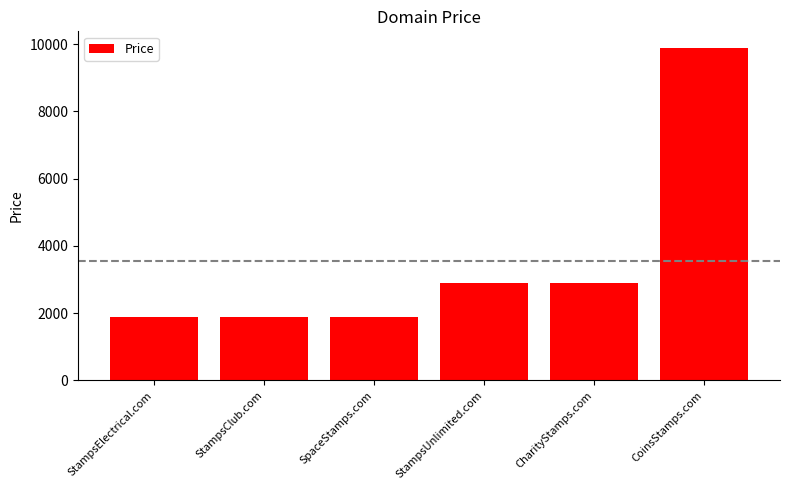

Approximately how many times larger is the value at StampsElectrical.com compared to CoinsStamps.com?

0.2